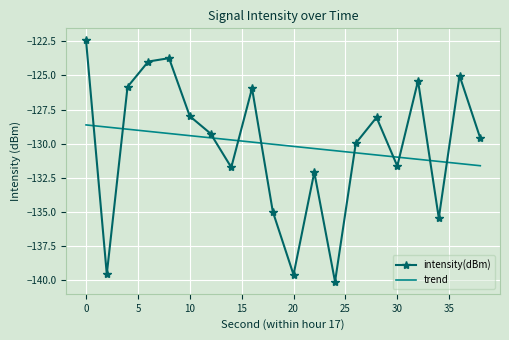

The chart shows a value of -219.1 at 30. True or false?

False